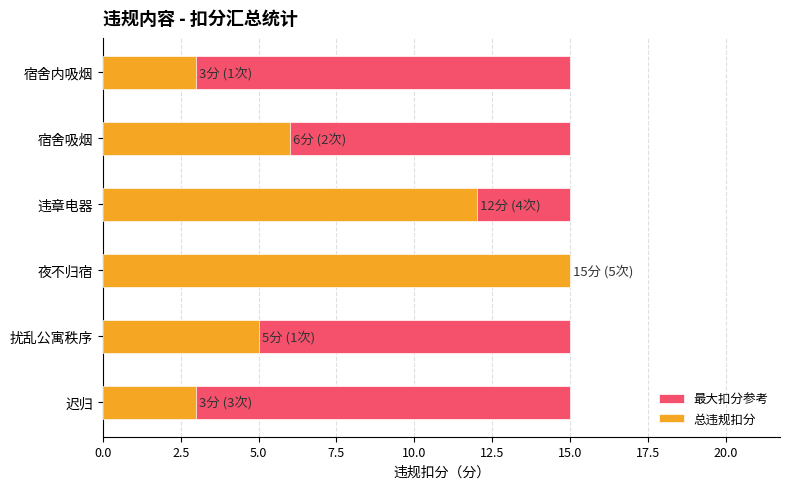

Count the number of categories in the chart.

6